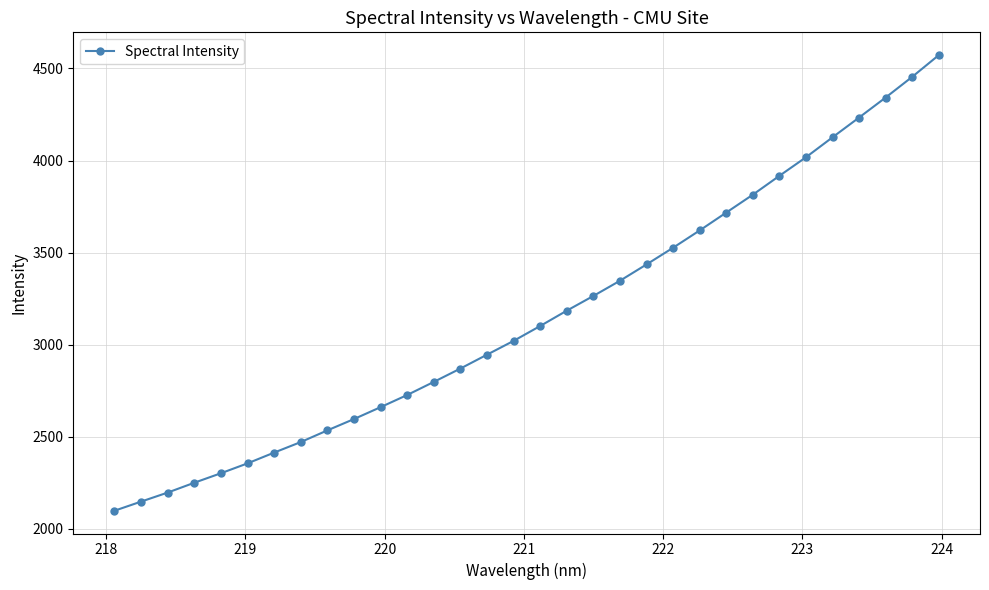

True or false: the data has more than 2 interior local peaks.

False